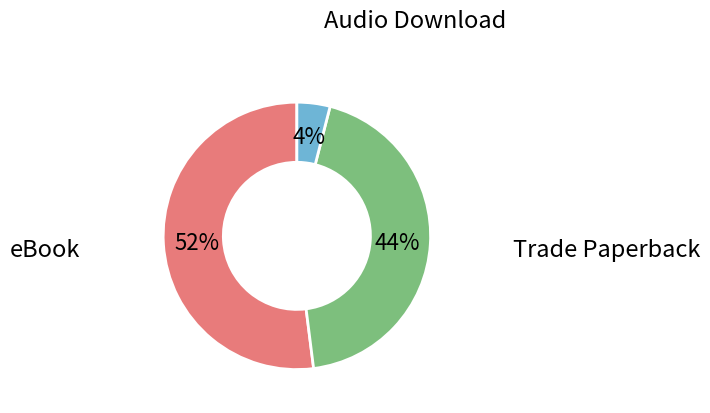

What is the largest slice in the pie chart?

eBook